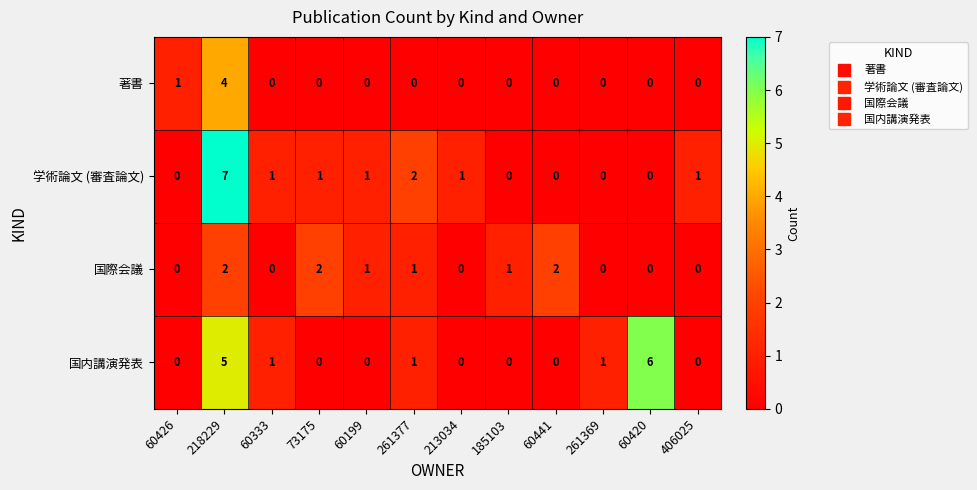

Which series has the widest spread of values?

学術論文 (審査論文)